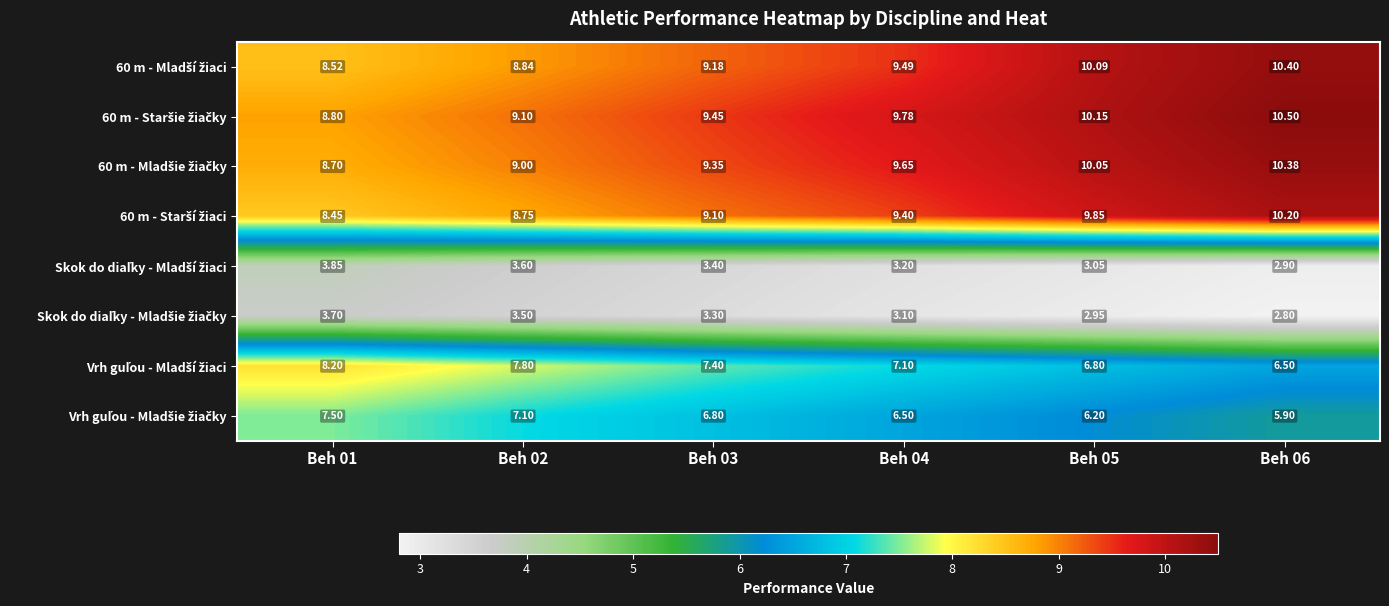

What is the maximum value shown in the chart?

10.5